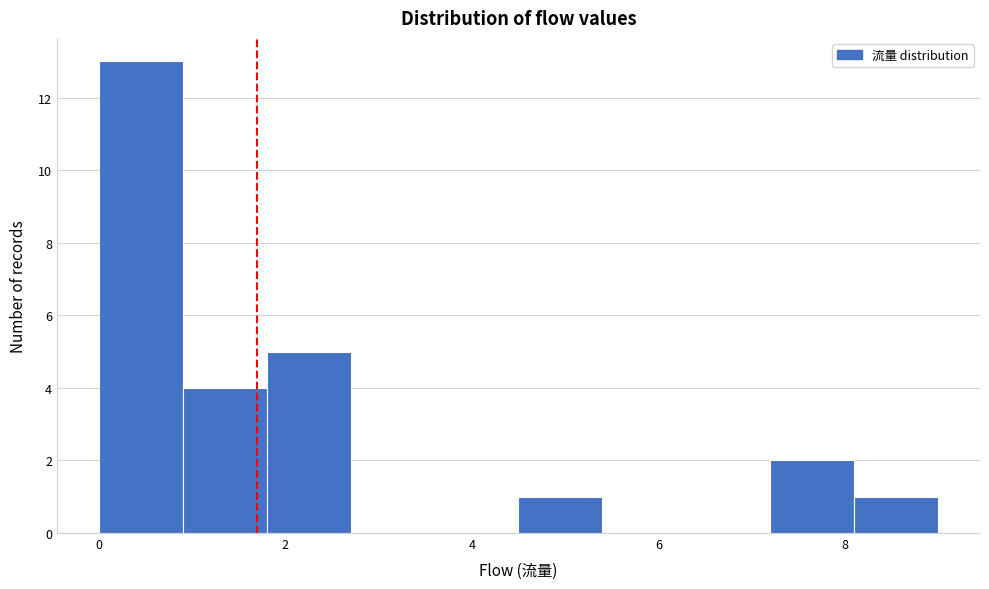

How tall is the bar that spans 8.1 to 9.0 on the x-axis? Neither the bar edges nor the heights are printed on the chart, so give them approximately, as read against the axes.

1